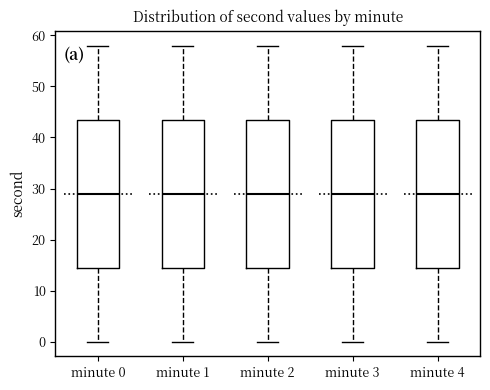

Reading left to right, transcribe this box plot: for each box, give where its median line is, the range the box spans, and where its two whiskers end, as read against the y-axis. The values are not printed on the chart, so give them approximately, as read against the axis.

minute 0: median 29, box 15 to 44, whiskers 0 to 58
minute 1: median 29, box 15 to 44, whiskers 0 to 58
minute 2: median 29, box 15 to 44, whiskers 0 to 58
minute 3: median 29, box 15 to 44, whiskers 0 to 58
minute 4: median 29, box 15 to 44, whiskers 0 to 58